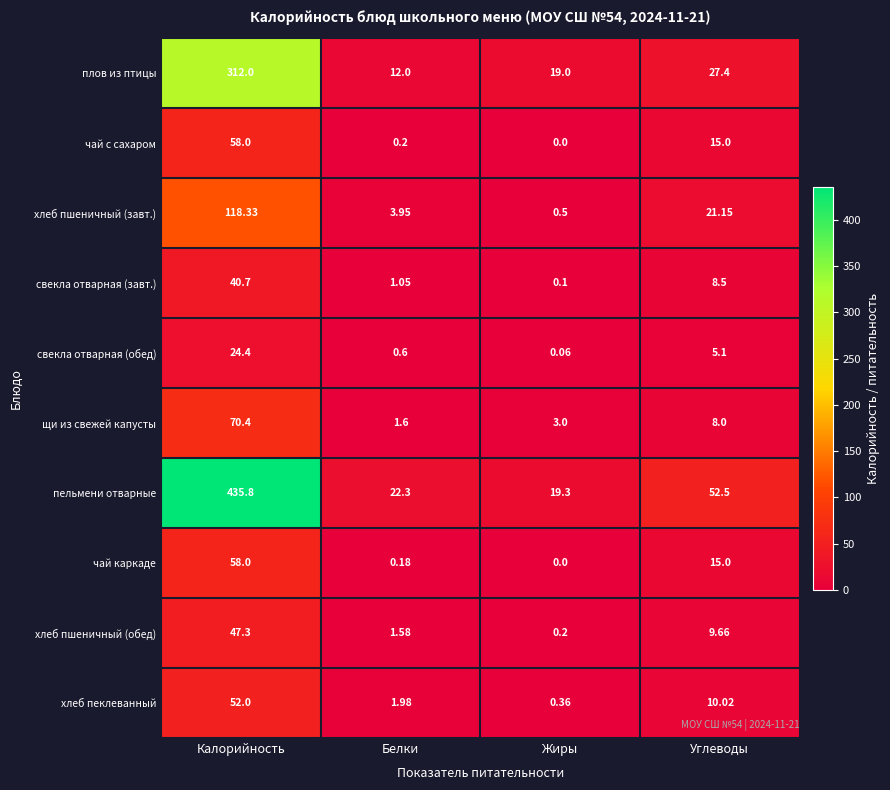

At which label is свекла отварная (обед) closest to 12?

Углеводы